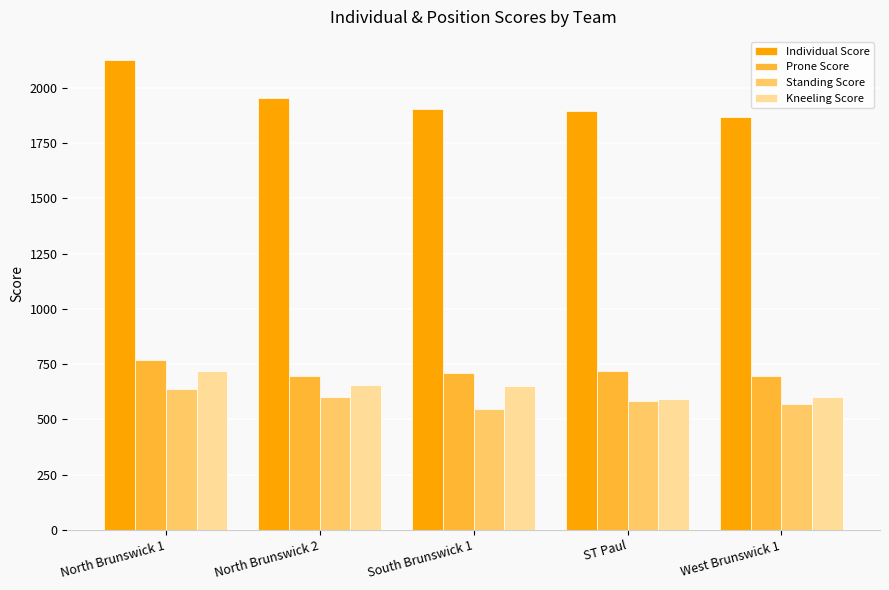

Does the chart contain stacked bars?

No